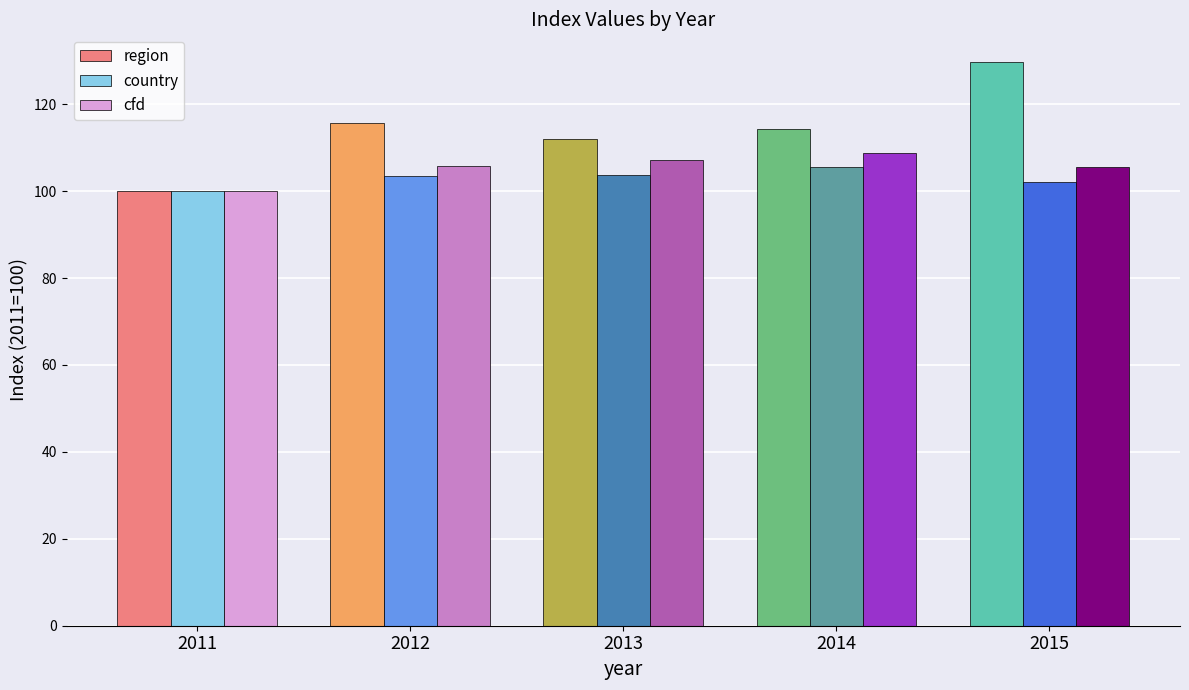

Which series has the largest total across all categories?

region